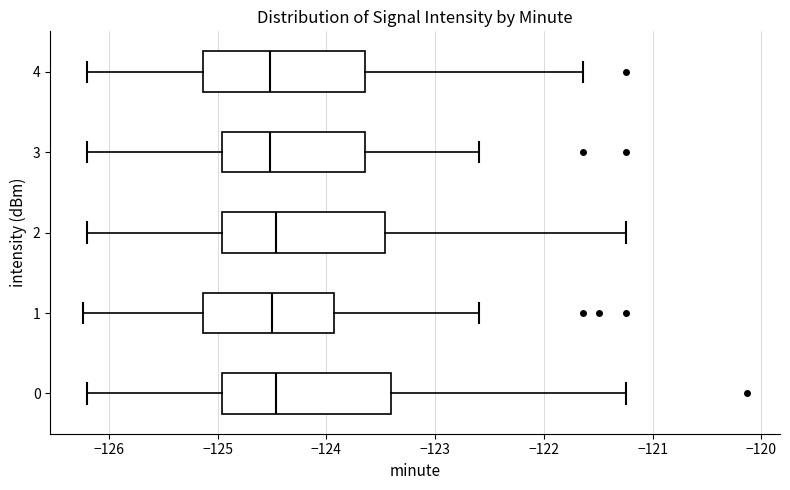

Reading bottom to top, read every box against the x-axis: the position of its median line, the range the box covers, and the ends of its whiskers. The values are not printed on the chart, so give them approximately, as read against the axis.

0: median -124.5, box -125.0 to -123.4, whiskers -126.2 to -121.2
1: median -124.5, box -125.1 to -123.9, whiskers -126.2 to -122.6
2: median -124.5, box -125.0 to -123.5, whiskers -126.2 to -121.2
3: median -124.5, box -125.0 to -123.6, whiskers -126.2 to -122.6
4: median -124.5, box -125.1 to -123.6, whiskers -126.2 to -121.6